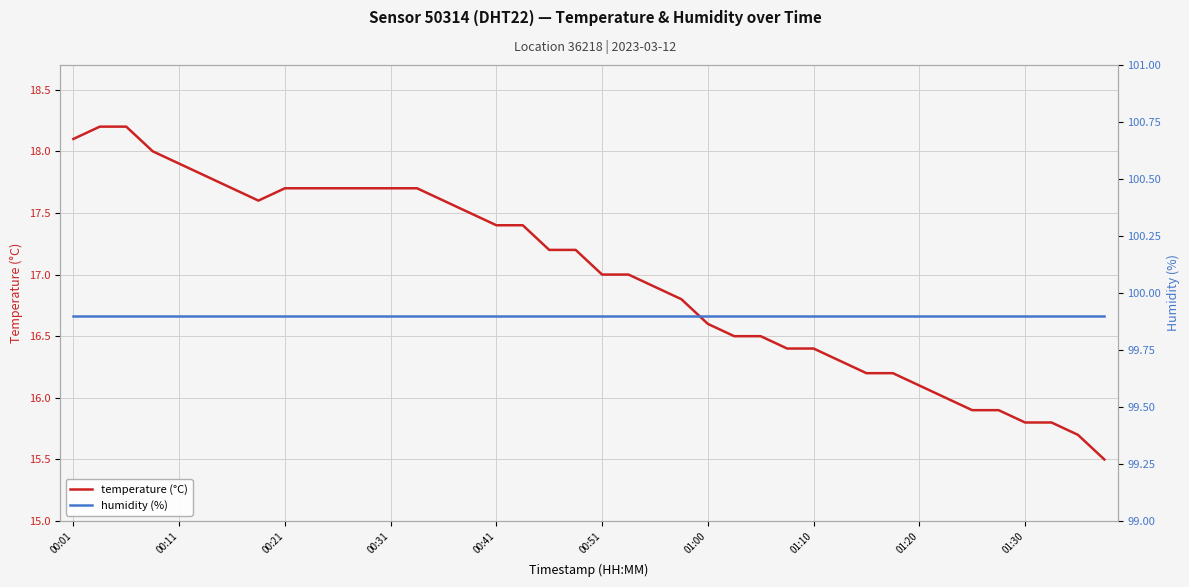

Is the value of humidity (%) at 00:01 greater than the value of temperature (°C) at 33?

Yes